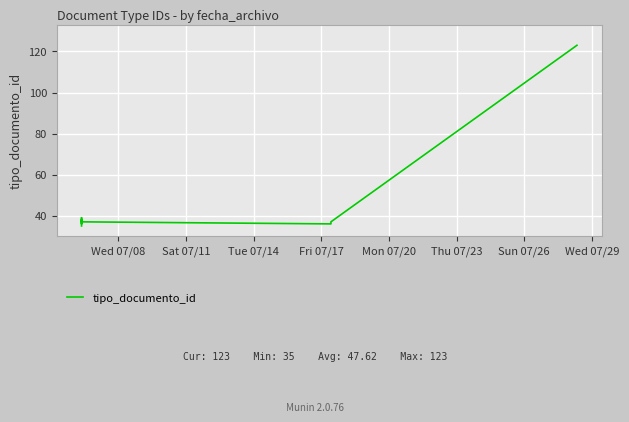

What is the change in value from Wed 07/08 to Wed 07/29?

+88